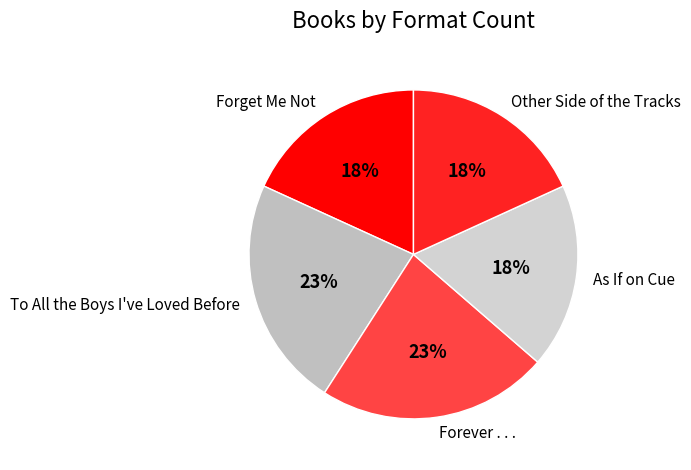

How many segments does this pie chart have?

5